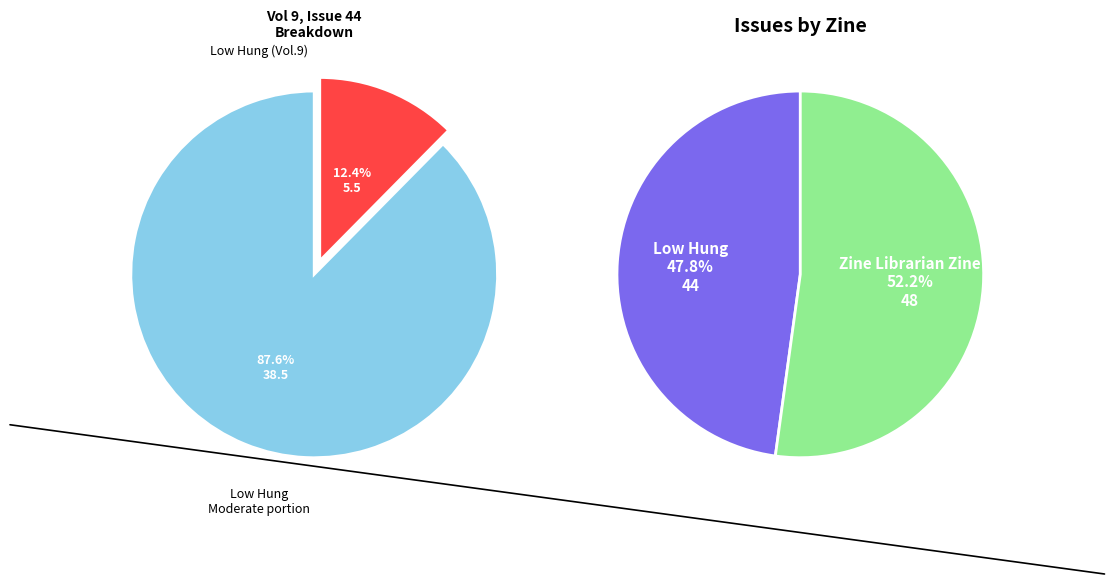

Does any single category account for the majority?

Yes